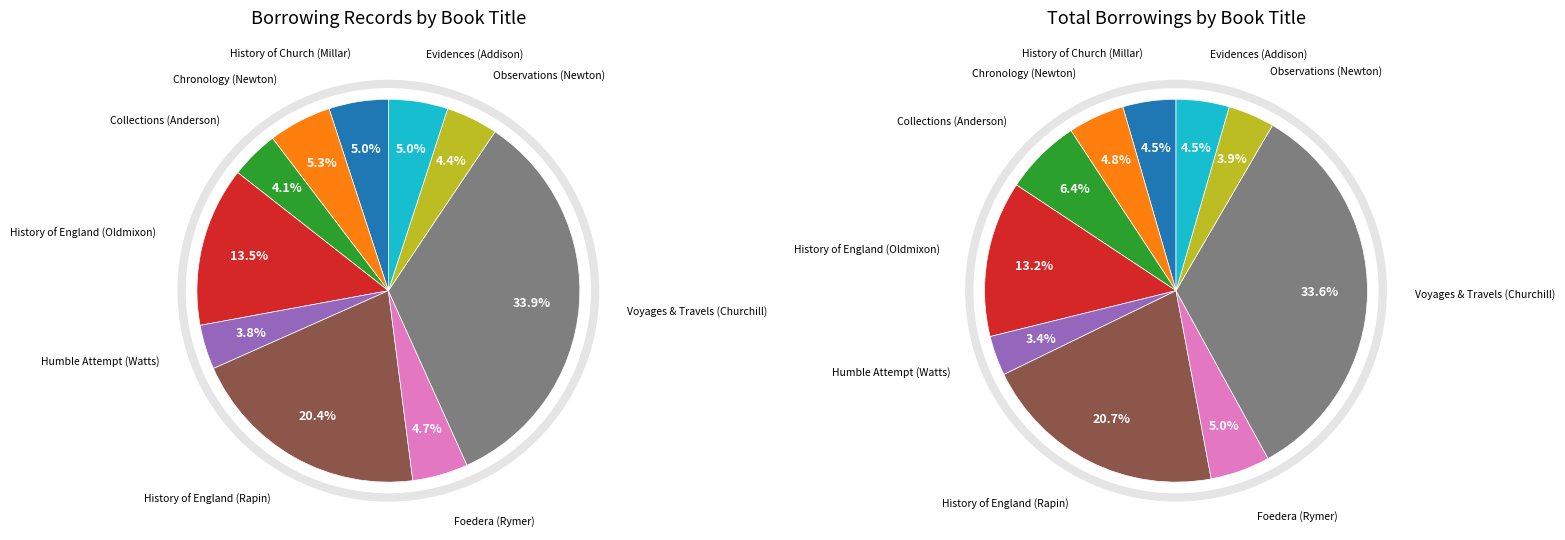

Is Irvine William the majority of the pie?

No